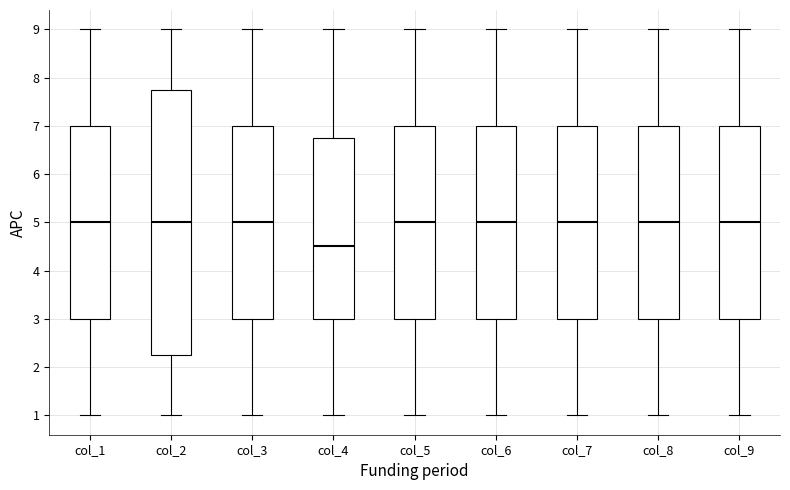

Comparing the boxes themselves (not the whiskers), which one is the tallest?

col_2